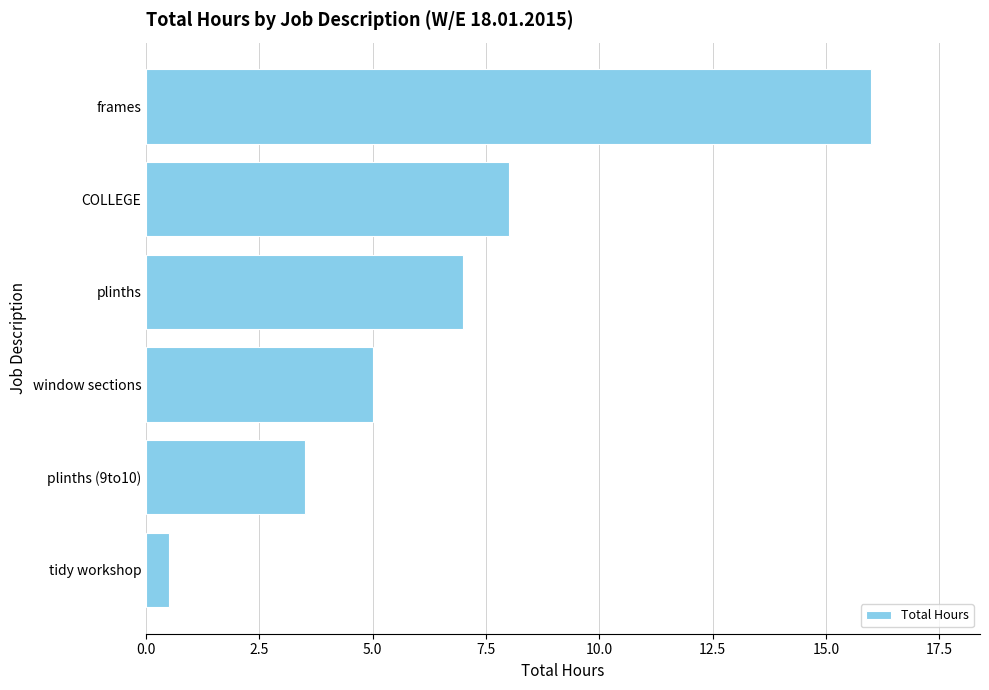

The value at plinths (9to10) is 3.5. True or false?

True